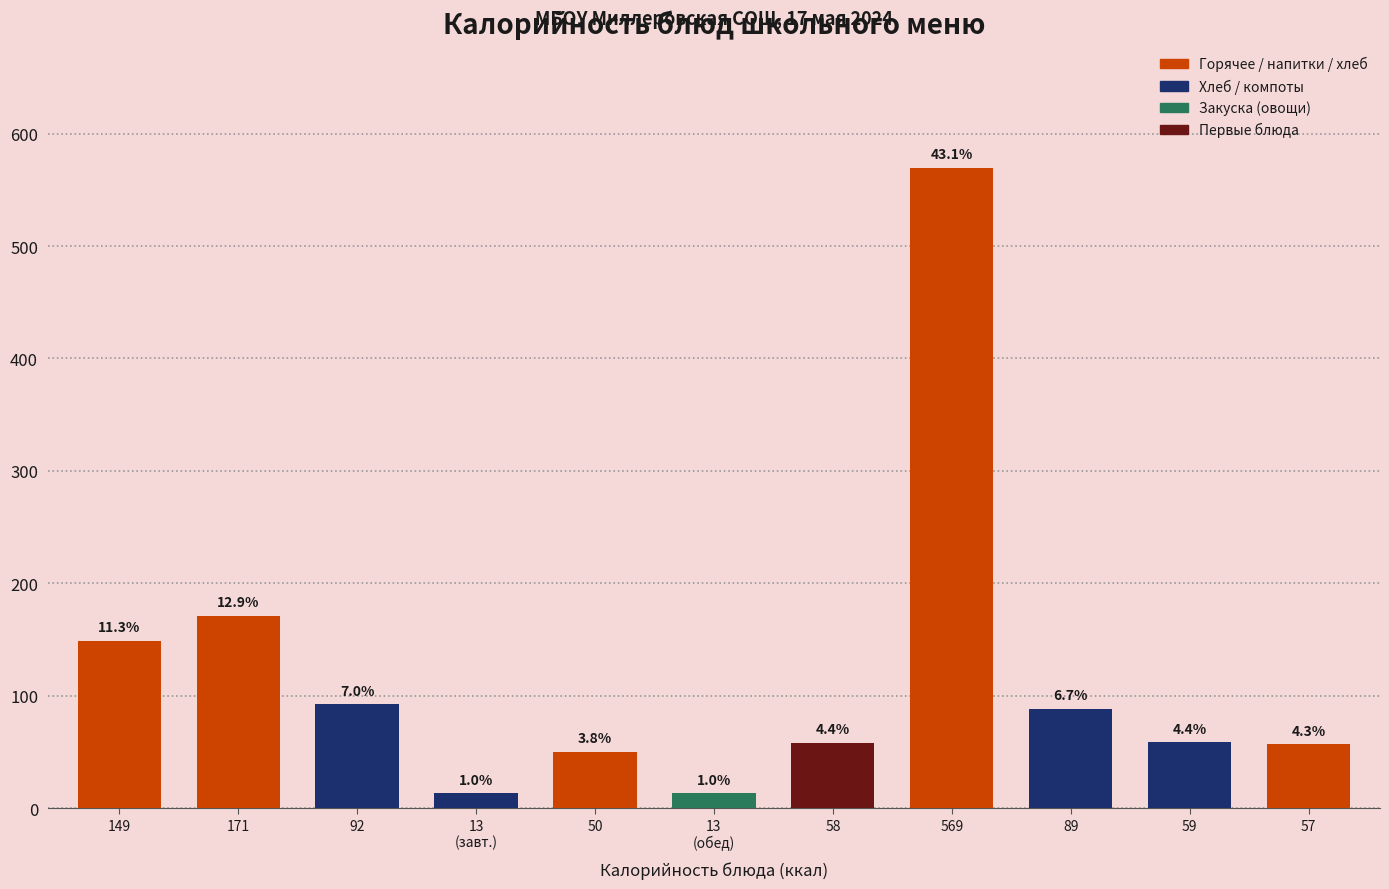

How many bars are there in total?

11